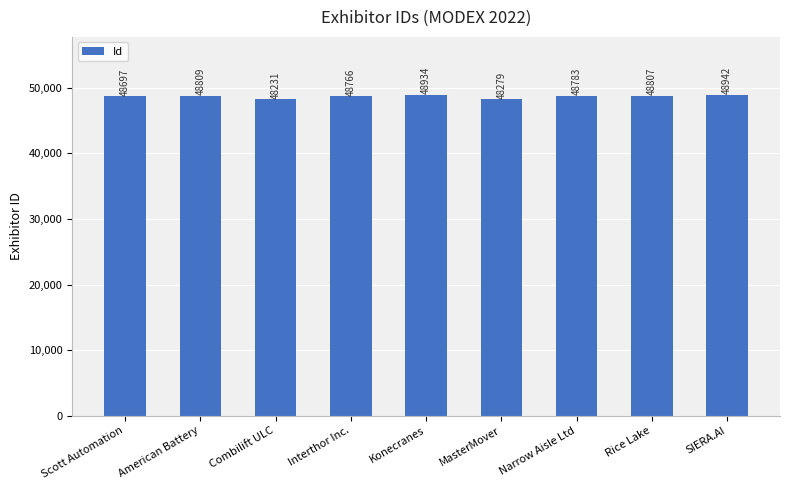

What is the label of the 5th bar from the left?

Konecranes